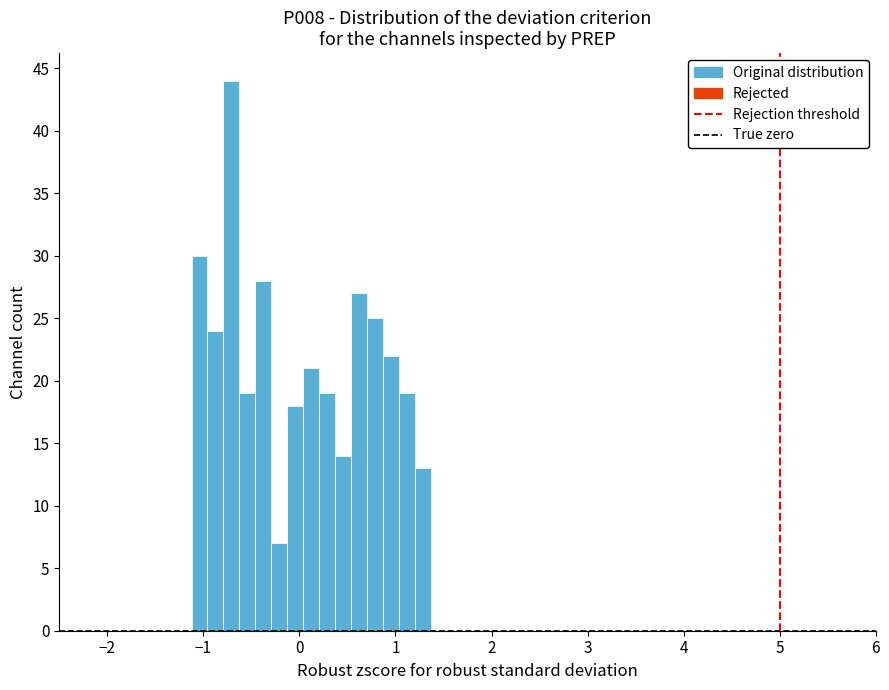

Around what value on the x-axis is the tallest bar? Give the approximate position of its centre, as read against the axis.

-0.7